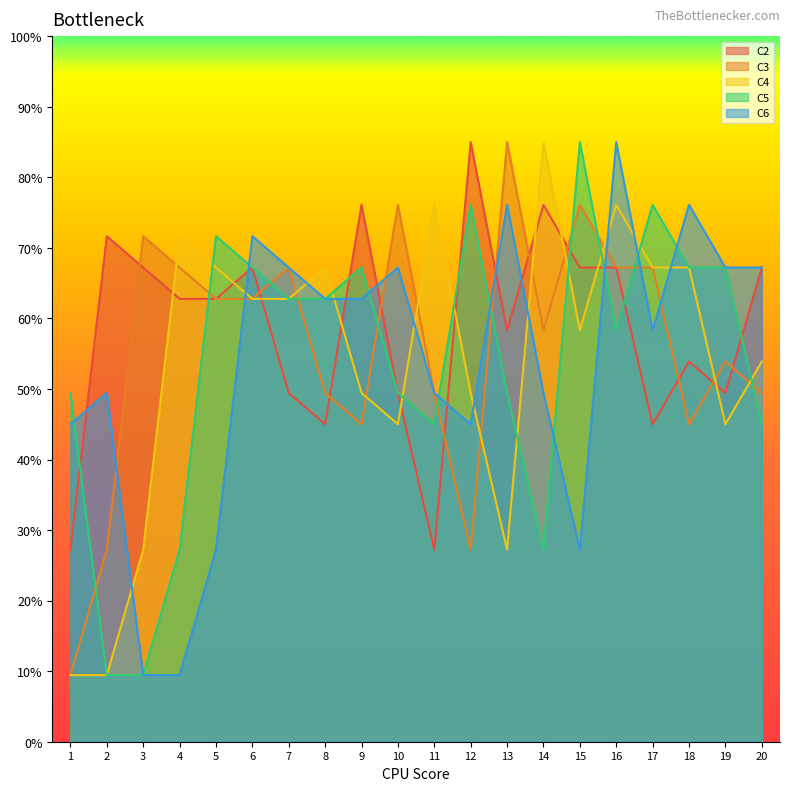

True or false: C3 has more than 0 interior local peaks.

True